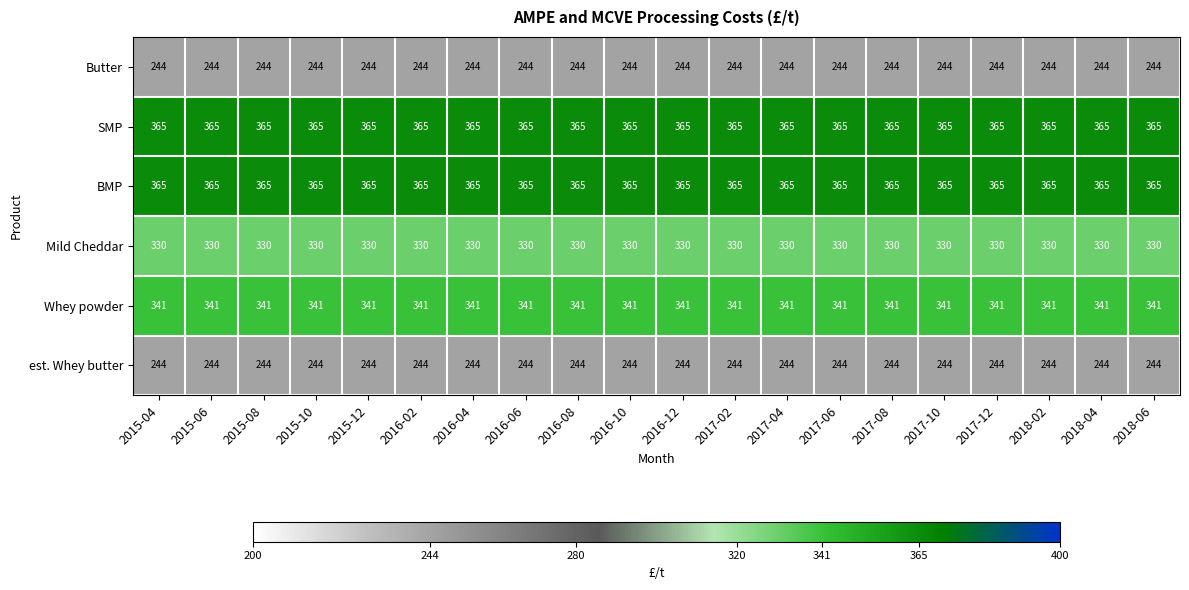

True or false: BMP has a value of 239 at 2018-02.

False